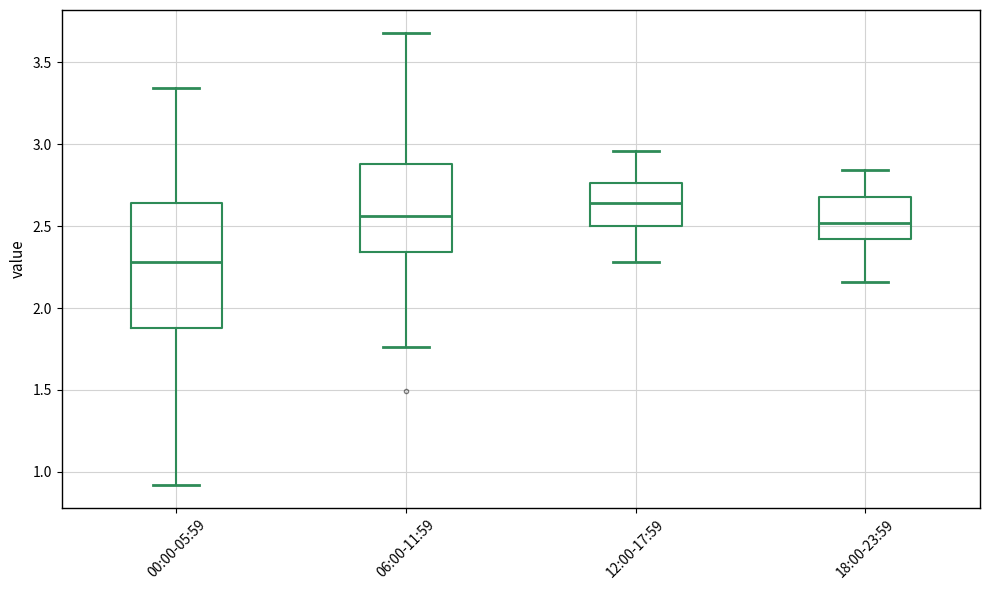

Which box has the lowest median line?

00:00-05:59